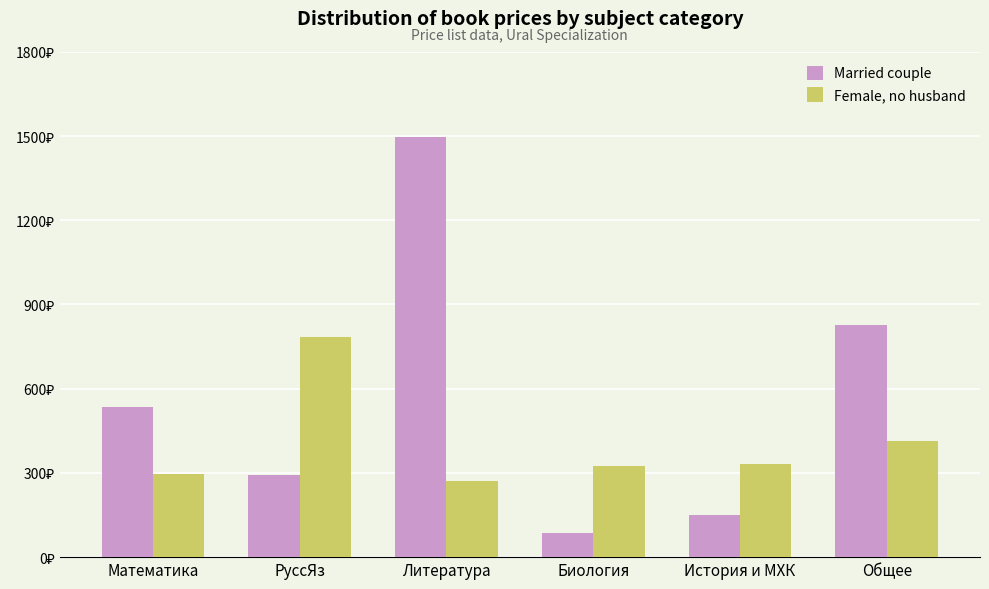

Are the bars grouped side by side (vs. stacked)?

Yes